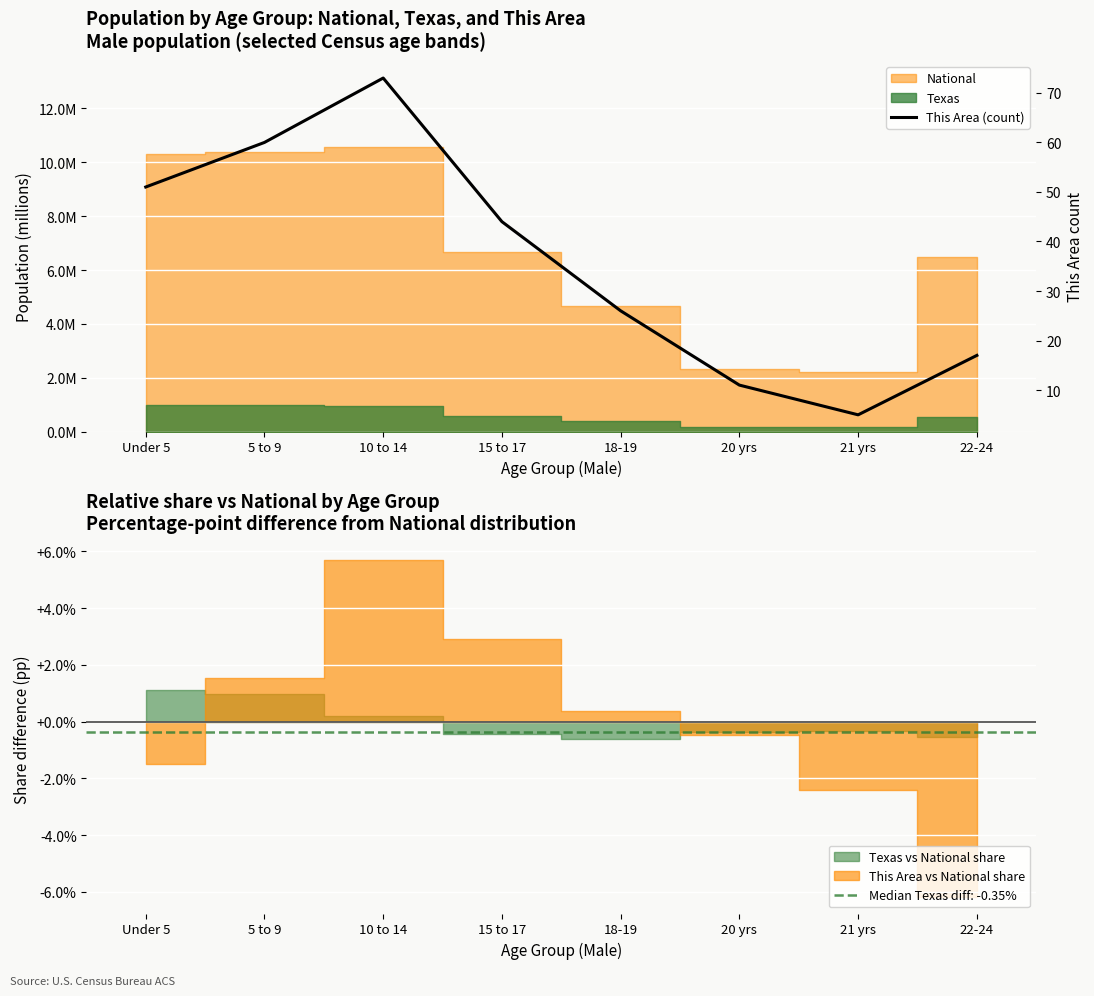

Reading right to left, extract all data points from this chart.

17	5	11	26	44	73	60	51